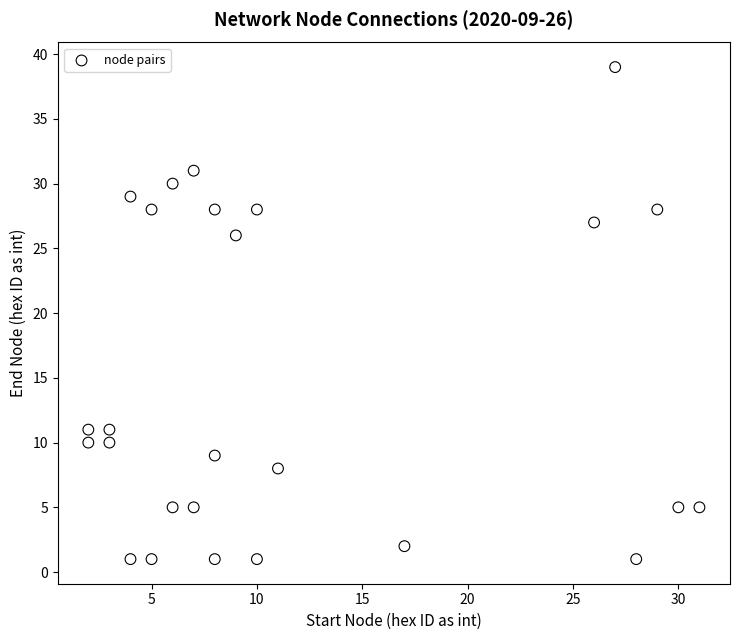

What Y value in the scatter plot is closest to 20?

26